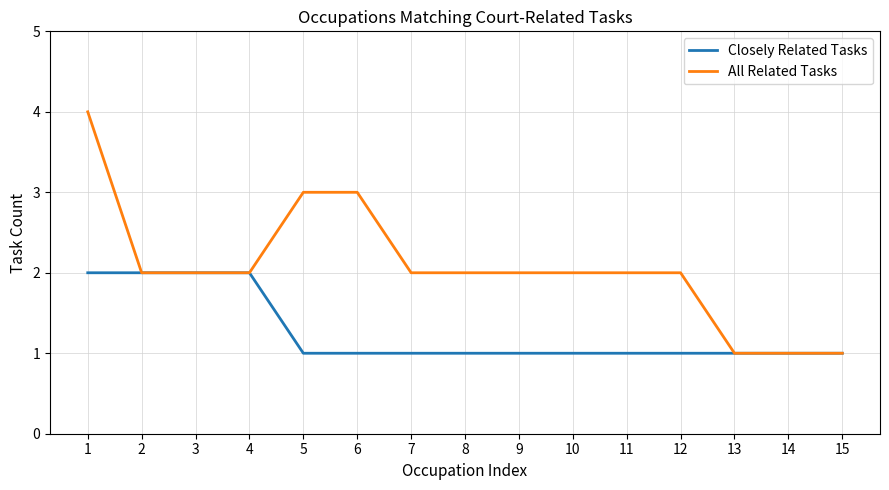

Is it true that All Related Tasks equals 1 at 5?

False